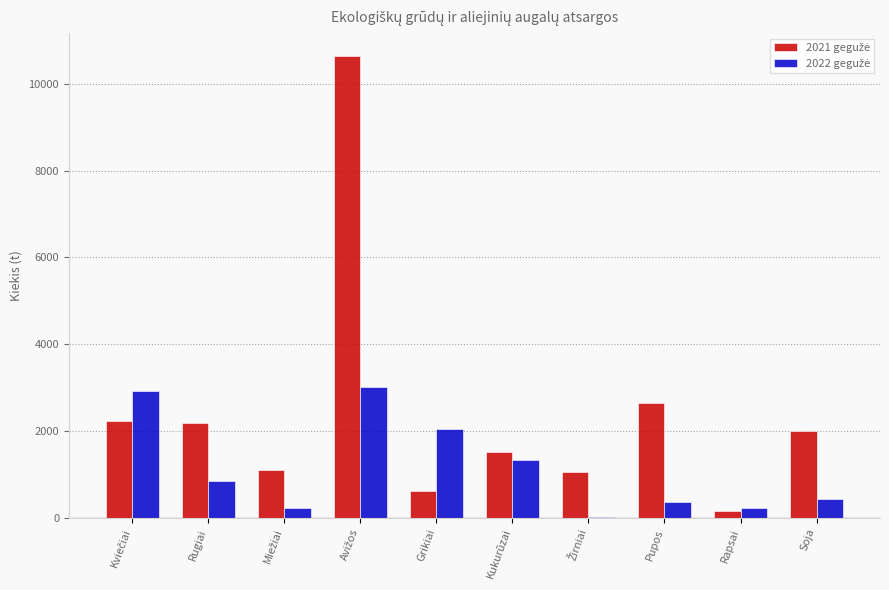

What is the total value across all series at Grikiai?

2656.8